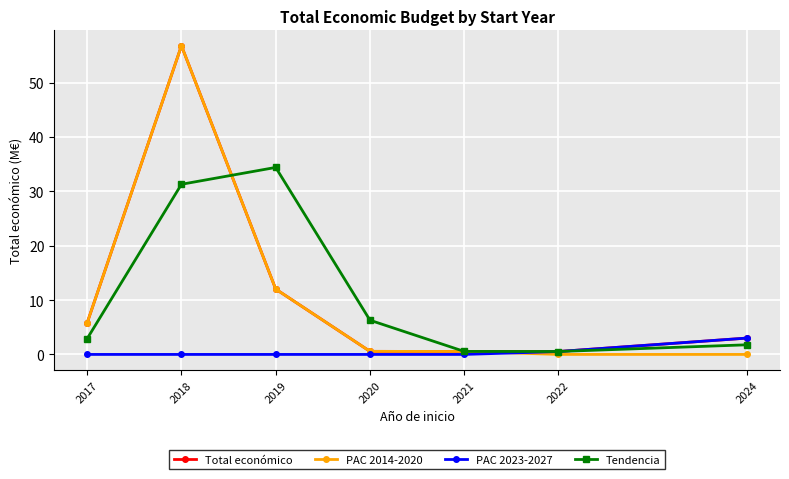

Is it true that Tendencia equals 0.5 at 2022?

True